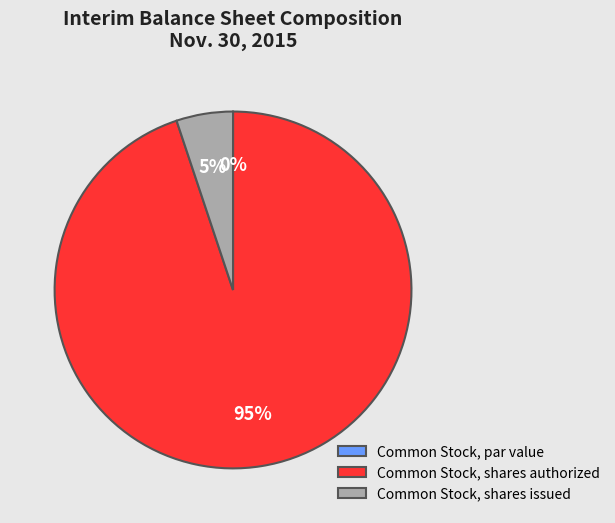

To the nearest percent, what is the difference between the largest and smallest slice percentages?

95%